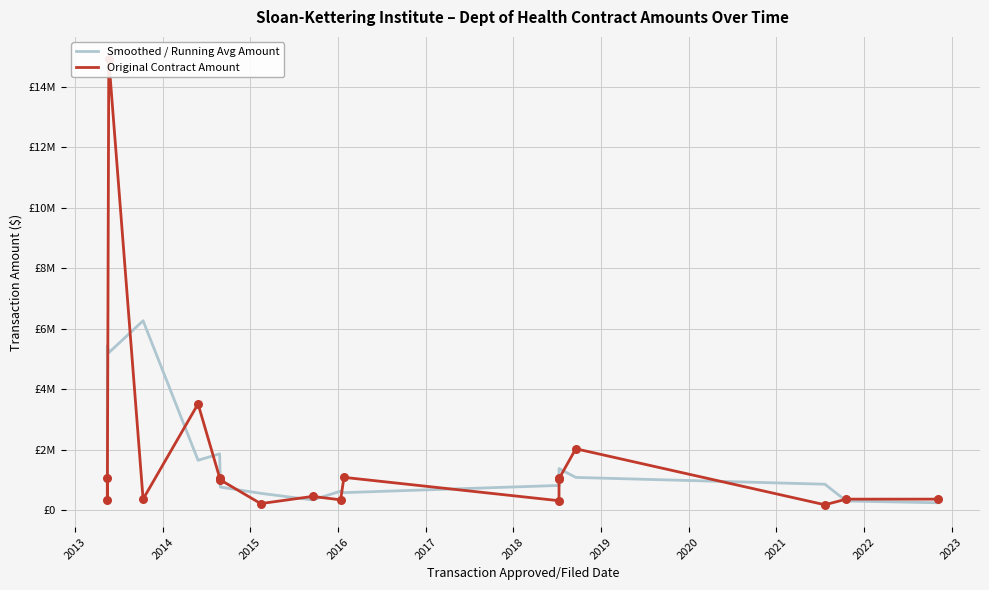

Which series has the largest total across all categories?

Original Contract Amount